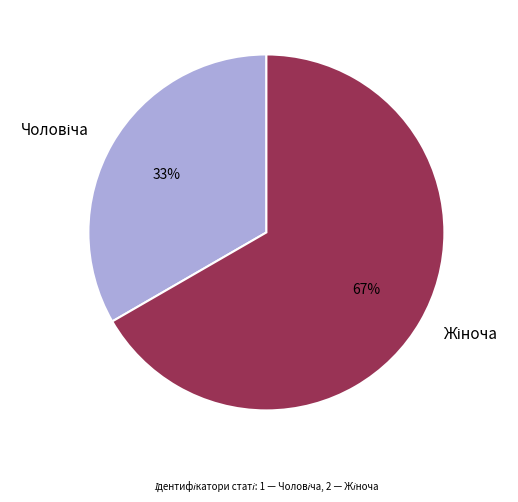

Is there any slice that represents more than half of the pie?

Yes